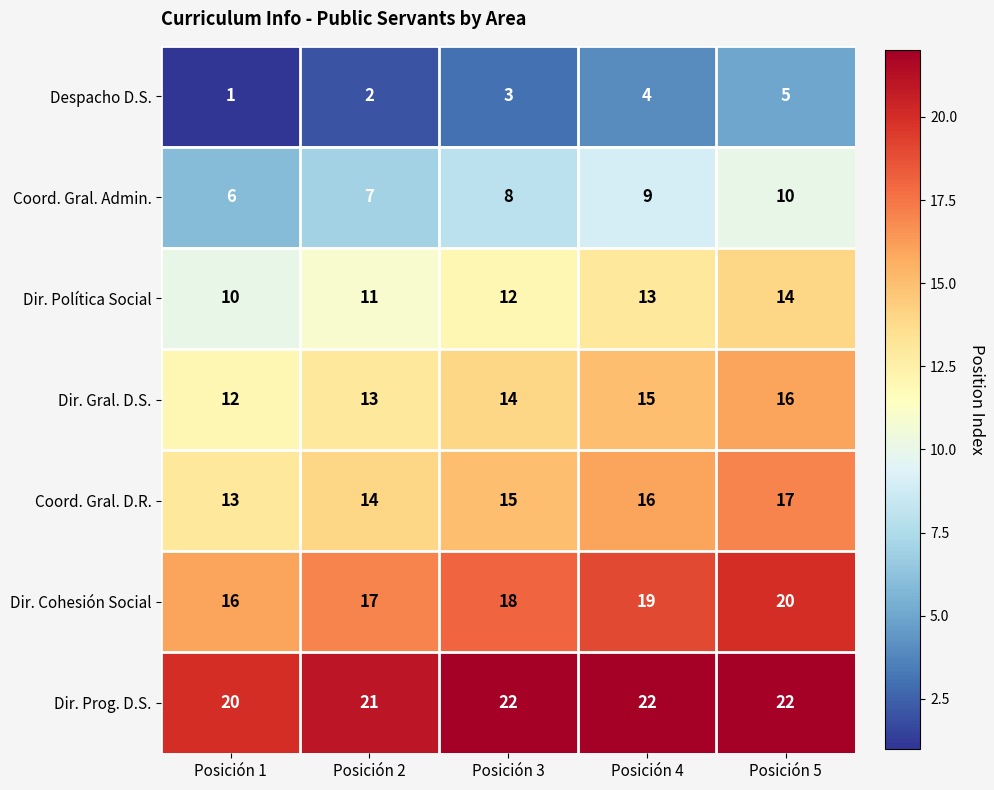

What is the greatest value displayed?

22